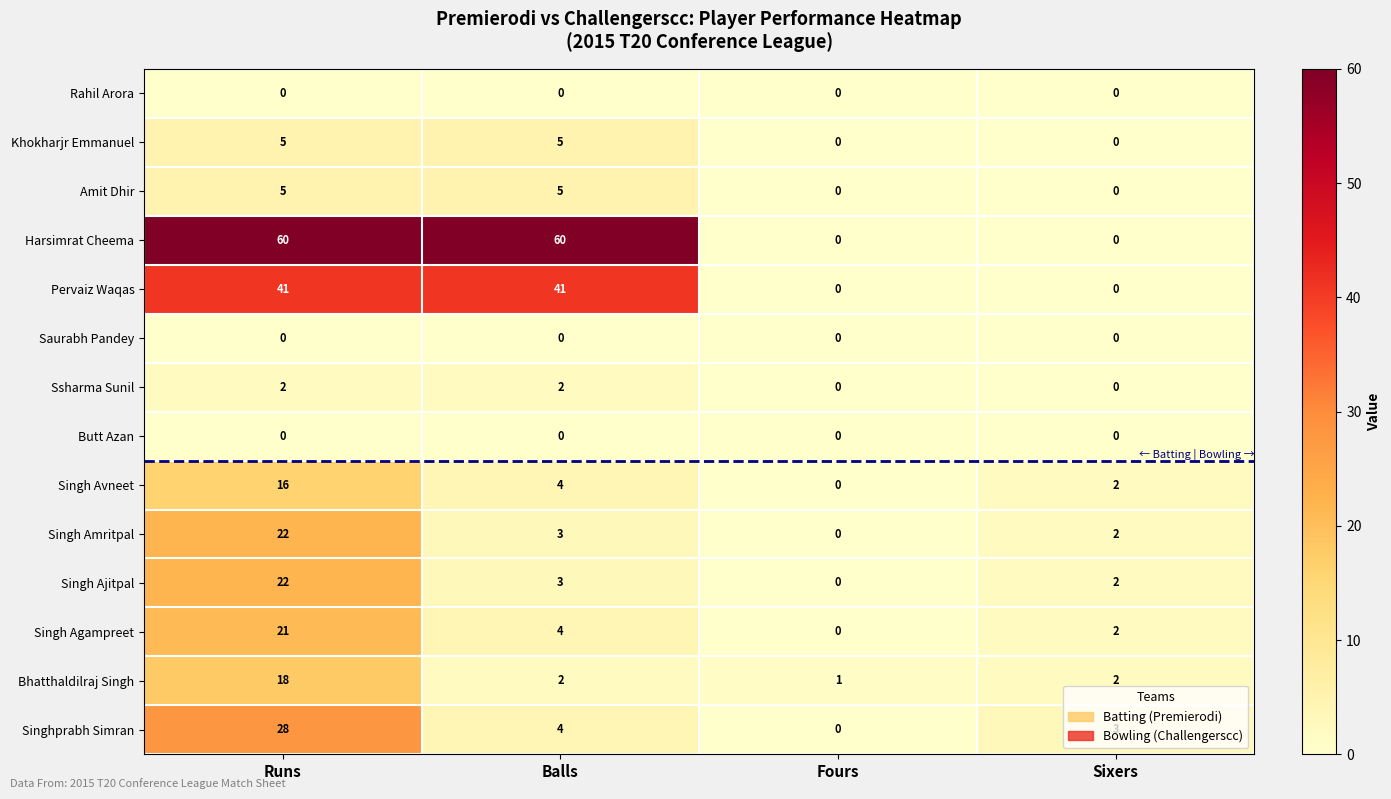

What is the approximate value of Singh Agampreet at Runs?

21